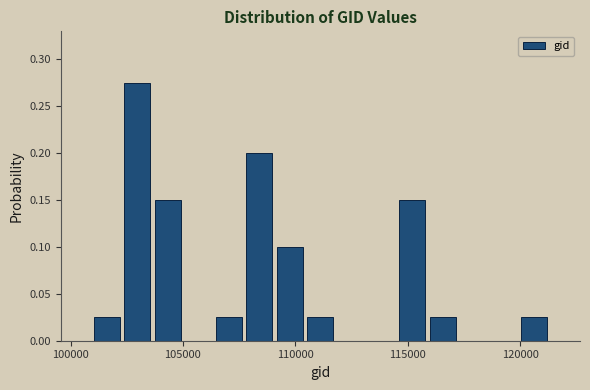

Read against the x-axis, roughly where is the centre of the tallest bar?

103000